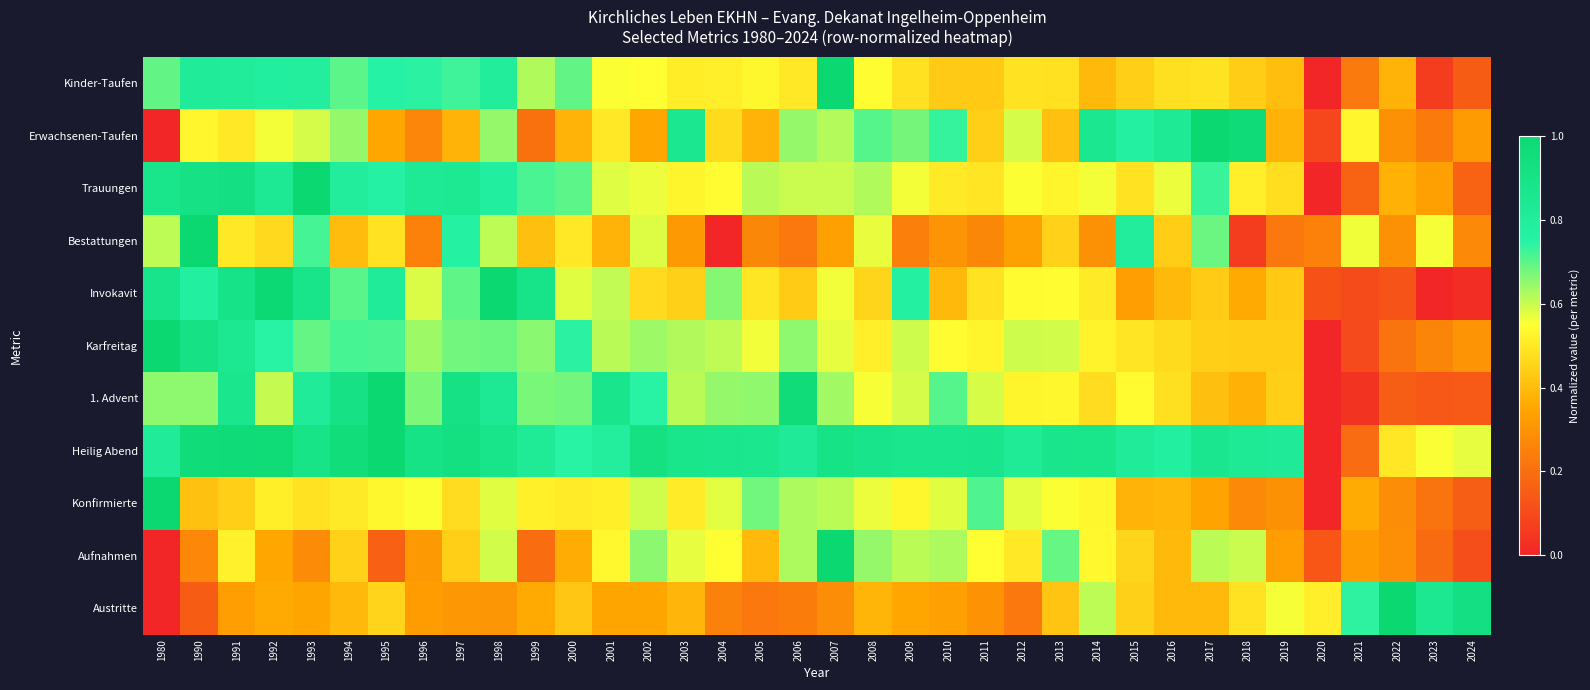

Between 2016 and 2020, which is larger?

2016